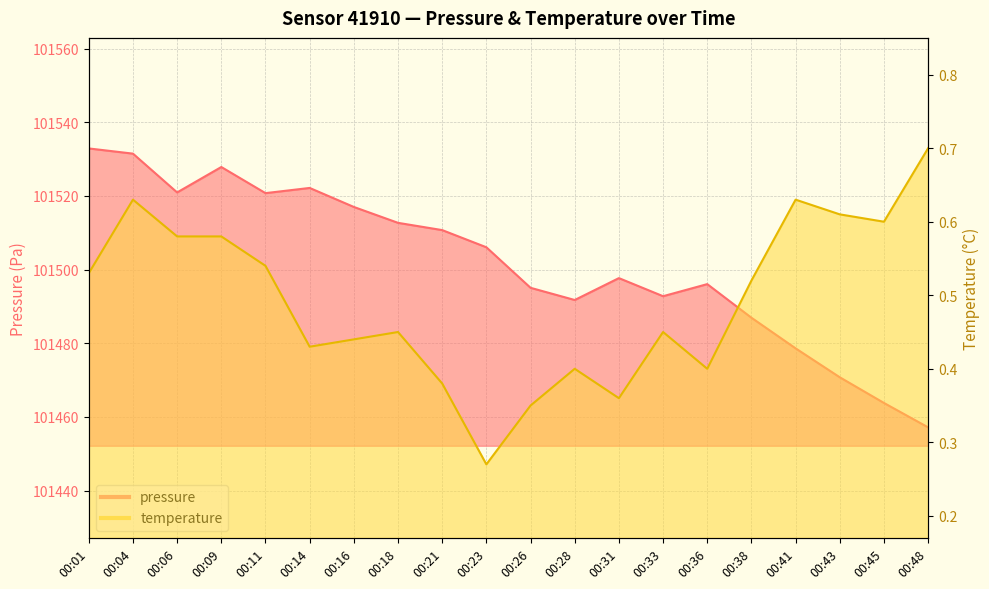

Reading left to right, extract all data points from this chart.

pressure: 00:01=101532.9	00:04=101531.5	00:06=101520.9	00:09=101527.8	00:11=101520.8	00:14=101522.2	00:16=101517.0	00:18=101512.7	00:21=101510.7	00:23=101506.1	00:26=101495.1	00:28=101491.8	00:31=101497.7	00:33=101492.8	00:36=101496.1	00:38=101486.9	00:41=101478.6	00:43=101470.8	00:45=101463.8	00:48=101457.2
temperature: 00:01=0.5	00:04=0.6	00:06=0.6	00:09=0.6	00:11=0.5	00:14=0.4	00:16=0.4	00:18=0.5	00:21=0.4	00:23=0.3	00:26=0.3	00:28=0.4	00:31=0.4	00:33=0.5	00:36=0.4	00:38=0.5	00:41=0.6	00:43=0.6	00:45=0.6	00:48=0.7